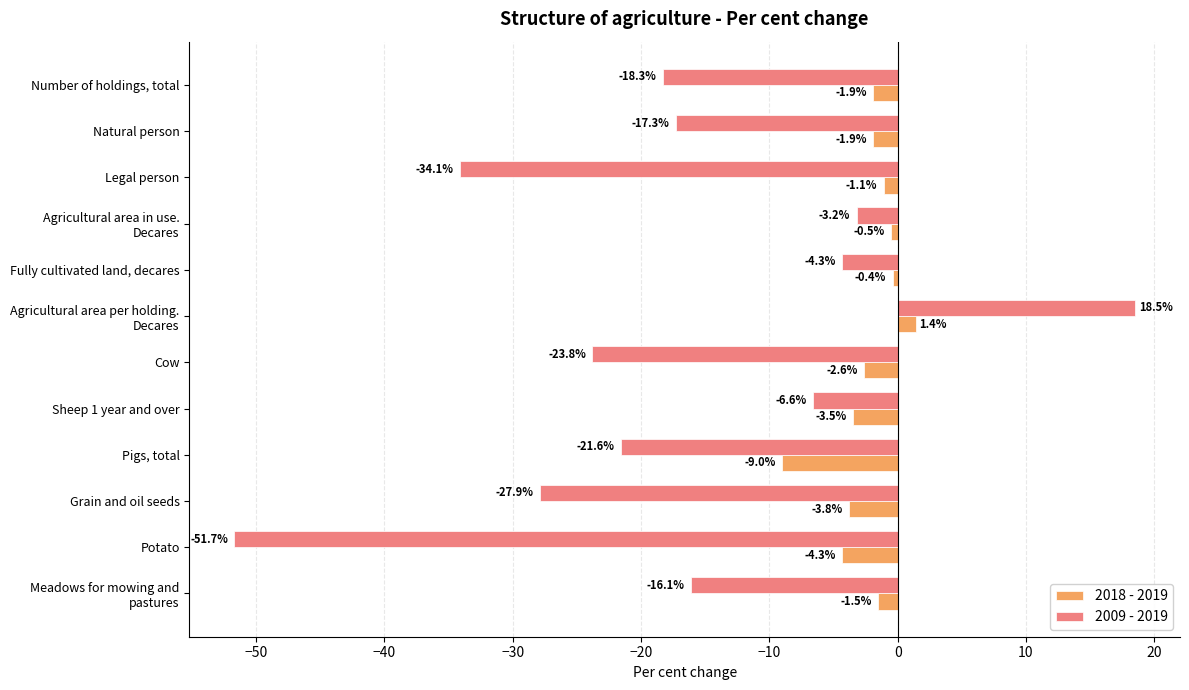

Is the value of 2018 - 2019 at Legal person greater than the value of 2009 - 2019 at Legal person?

Yes